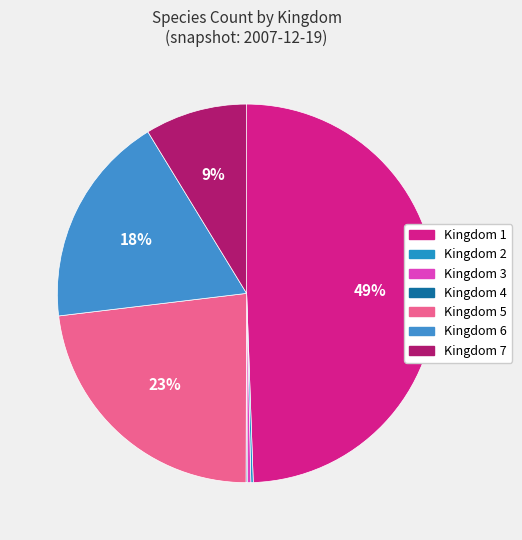

To the nearest percent, what is the difference between the largest and smallest slice percentages?

49%